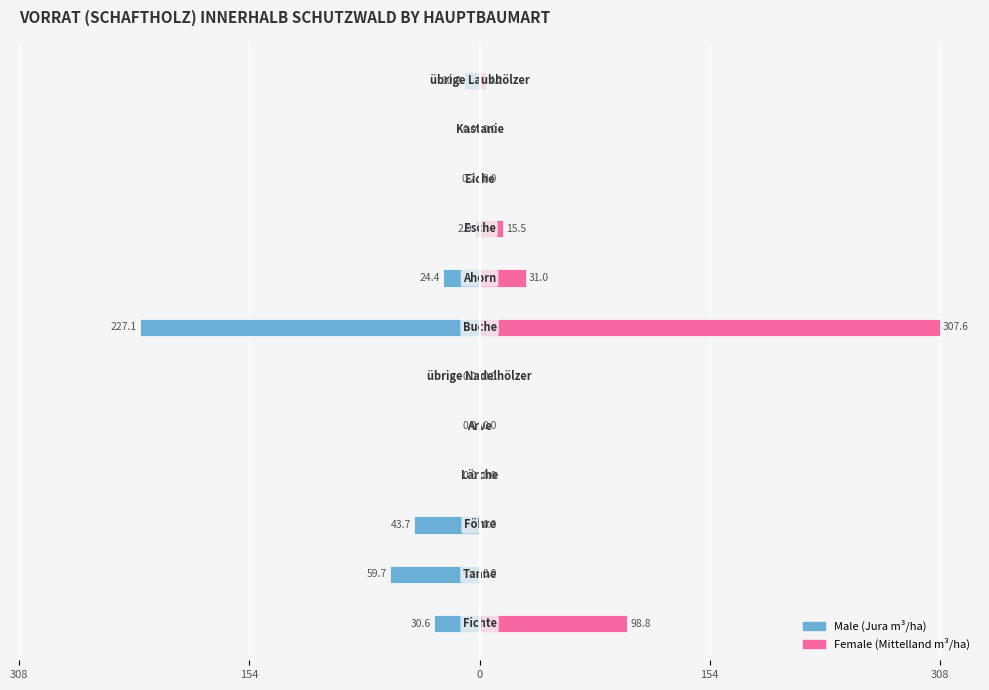

Which series has the largest total across all categories?

Female